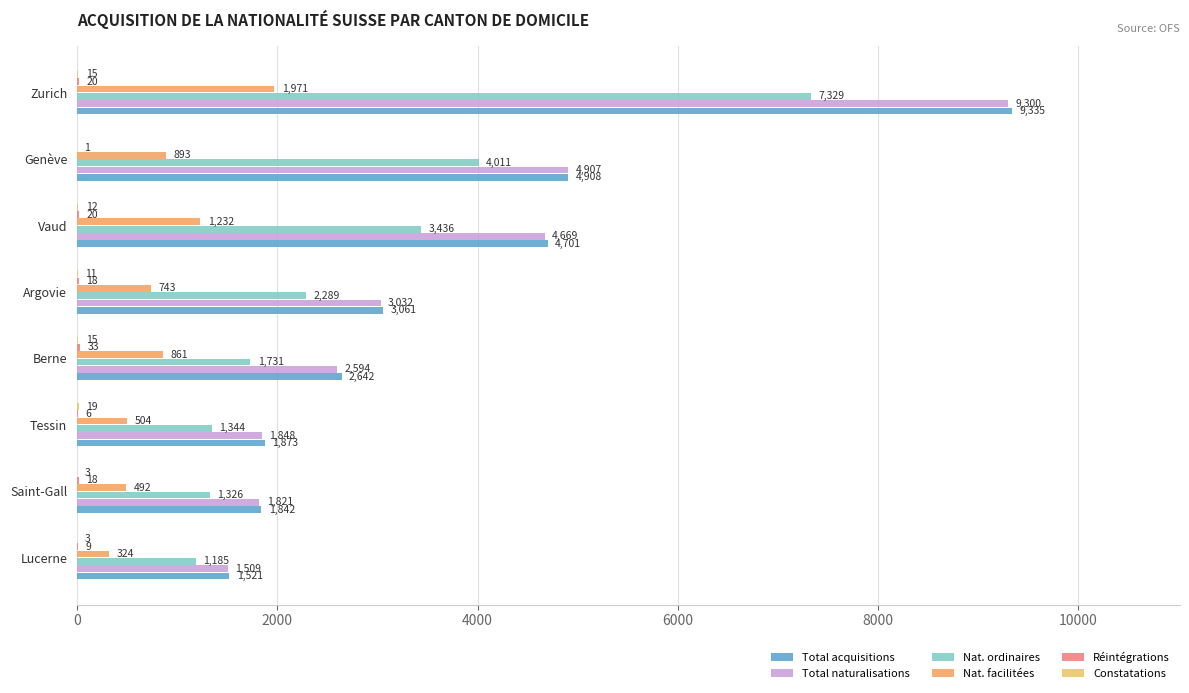

Which series has the widest spread of values?

Total acquisitions